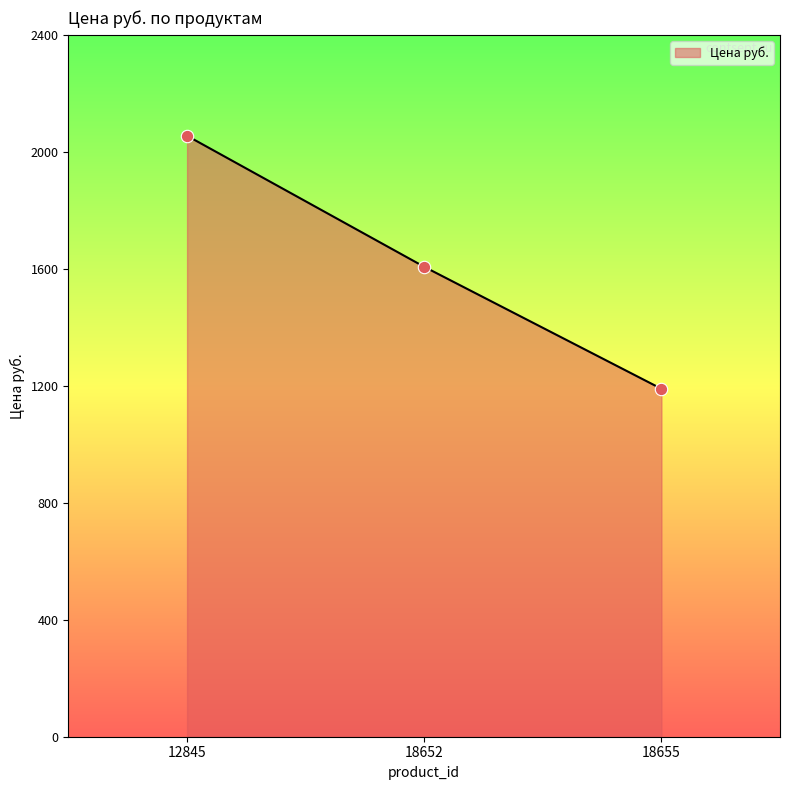

What is the change in value from 18652 to 18655?

-417.1